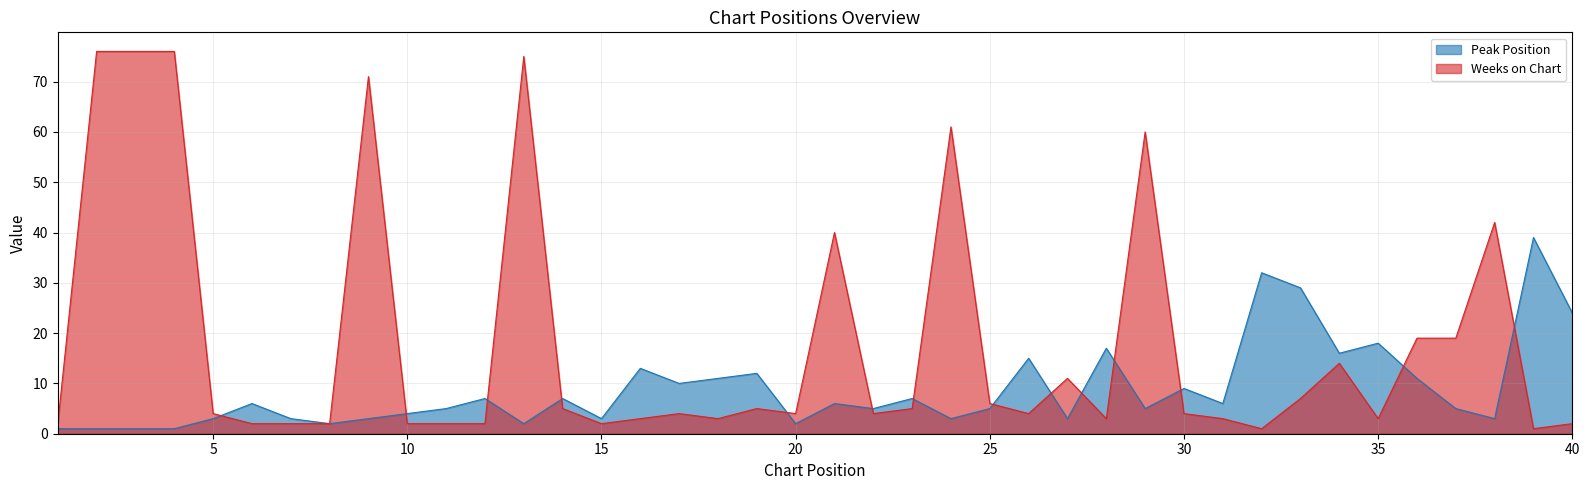

At which label is Weeks on Chart closest to 38?

21